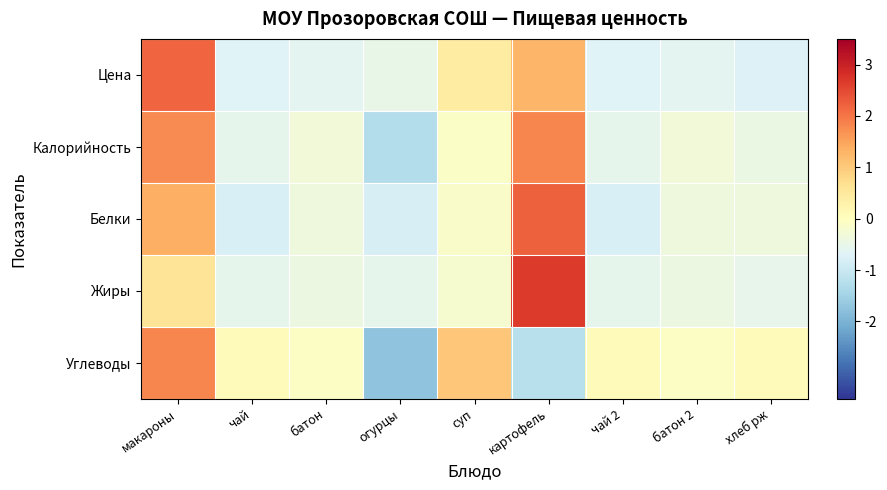

Reading left to right, extract all data points from this chart.

Цена: макароны=2.2	чай=-0.7	батон=-0.6	огурцы=-0.5	суп=0.4	картофель=1.3	чай 2=-0.7	батон 2=-0.6	хлеб рж=-0.7
Калорийность: макароны=1.8	чай=-0.5	батон=-0.3	огурцы=-1.3	суп=-0.1	картофель=1.8	чай 2=-0.5	батон 2=-0.3	хлеб рж=-0.5
Белки: макароны=1.3	чай=-0.8	батон=-0.4	огурцы=-0.8	суп=-0.1	картофель=2.2	чай 2=-0.8	батон 2=-0.4	хлеб рж=-0.4
Жиры: макароны=0.6	чай=-0.6	батон=-0.4	огурцы=-0.6	суп=-0.2	картофель=2.7	чай 2=-0.6	батон 2=-0.4	хлеб рж=-0.5
Углеводы: макароны=1.8	чай=0.1	батон=-0.1	огурцы=-1.7	суп=1.1	картофель=-1.2	чай 2=0.1	батон 2=-0.1	хлеб рж=0.1